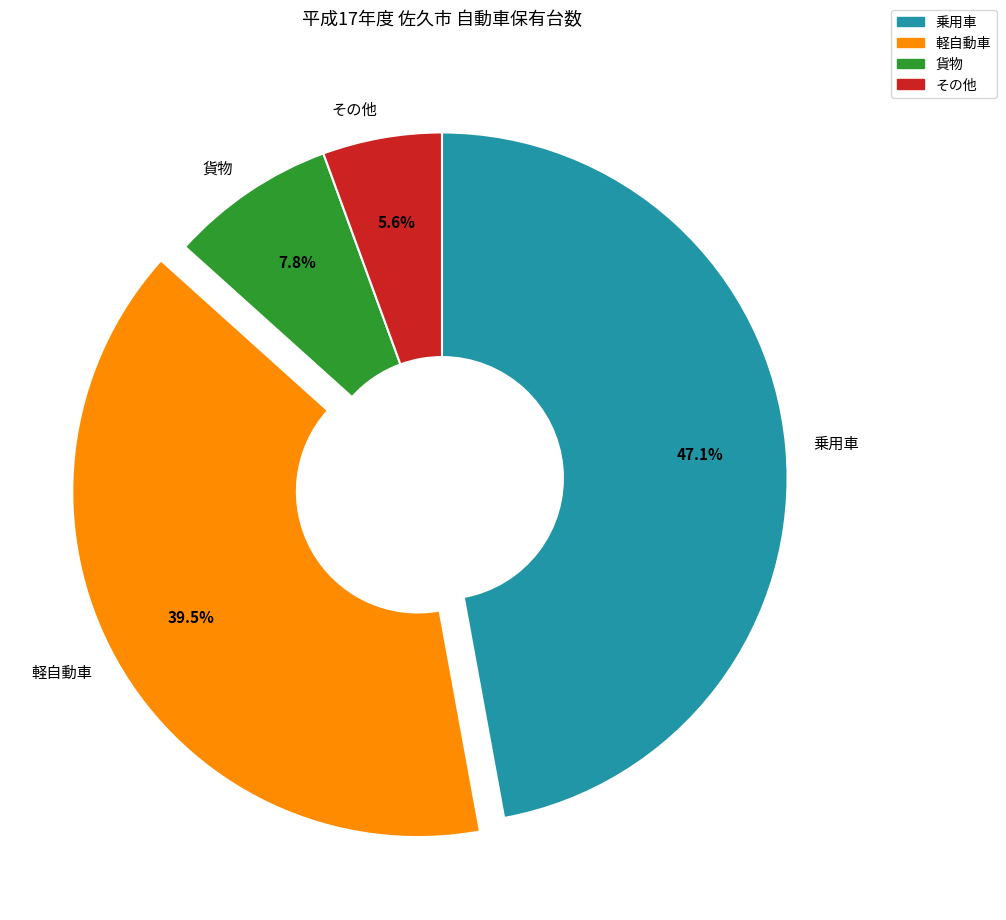

To the nearest percent, what is the combined percentage of 軽自動車 and 乗用車?

87%